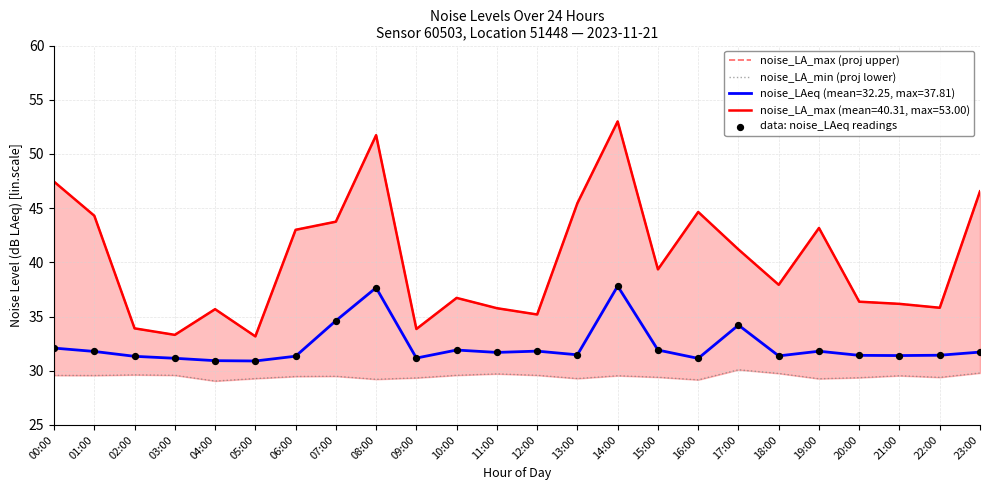

What is the lowest value of the noise_LAeq (mean=32.25, max=37.81) series?

30.9